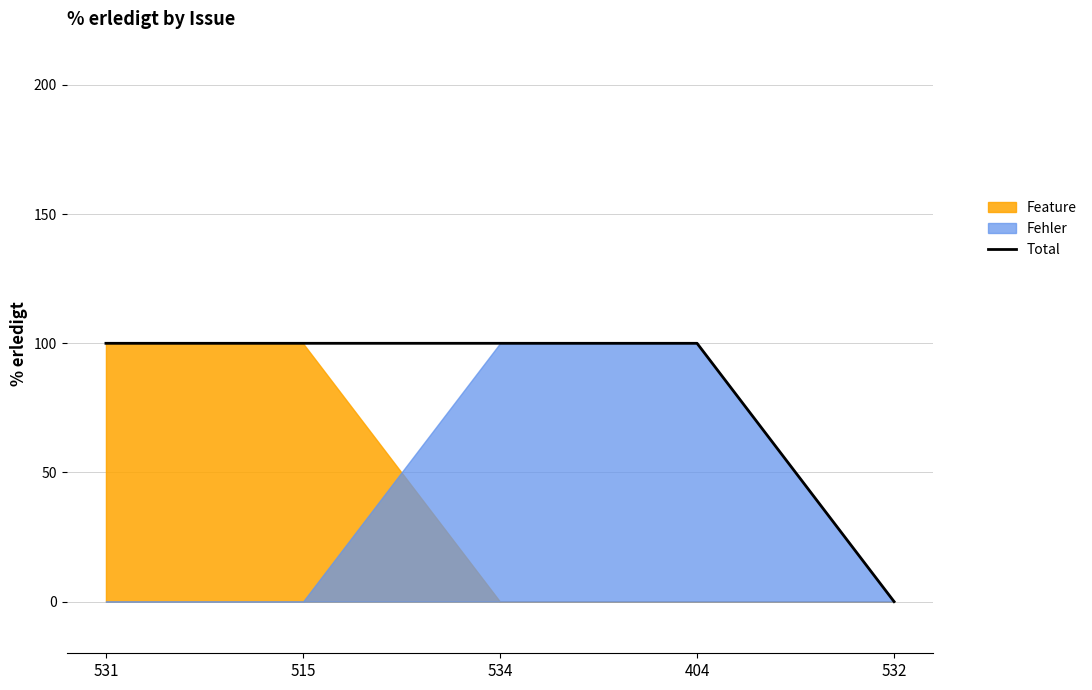

How many lines are shown in the chart?

1